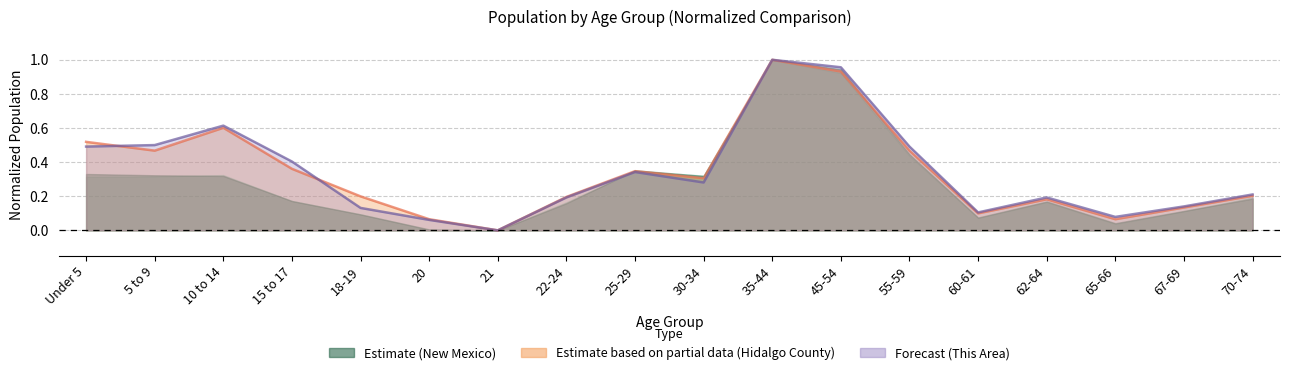

What is the approximate value of This Area at 10 to 14?

0.6